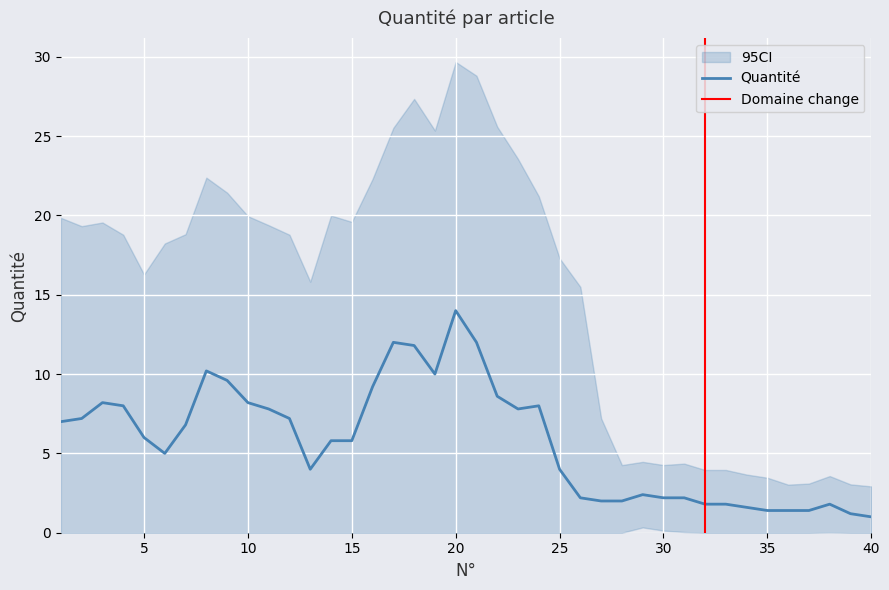

Between 24 and 22, which is larger?

22